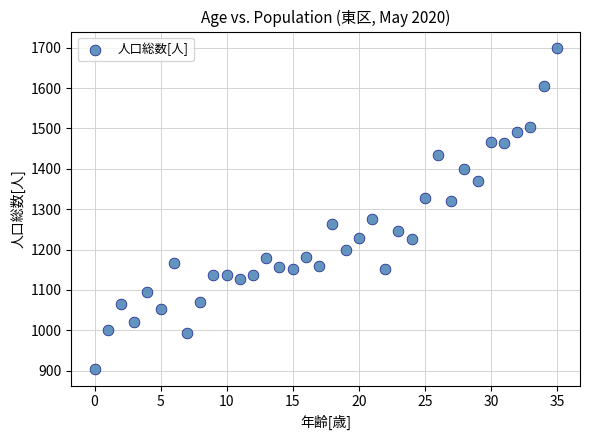

What is the range of Y values (max minus min)?

797